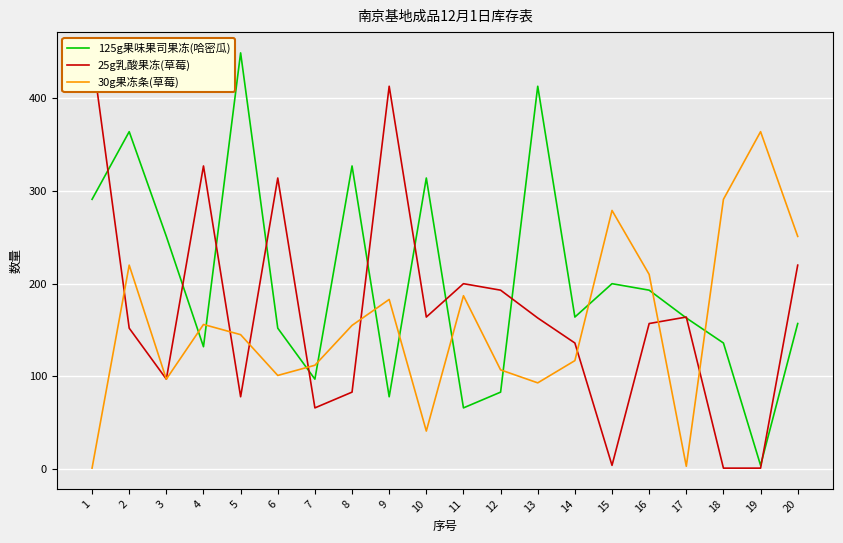

Count the number of categories in the chart.

20